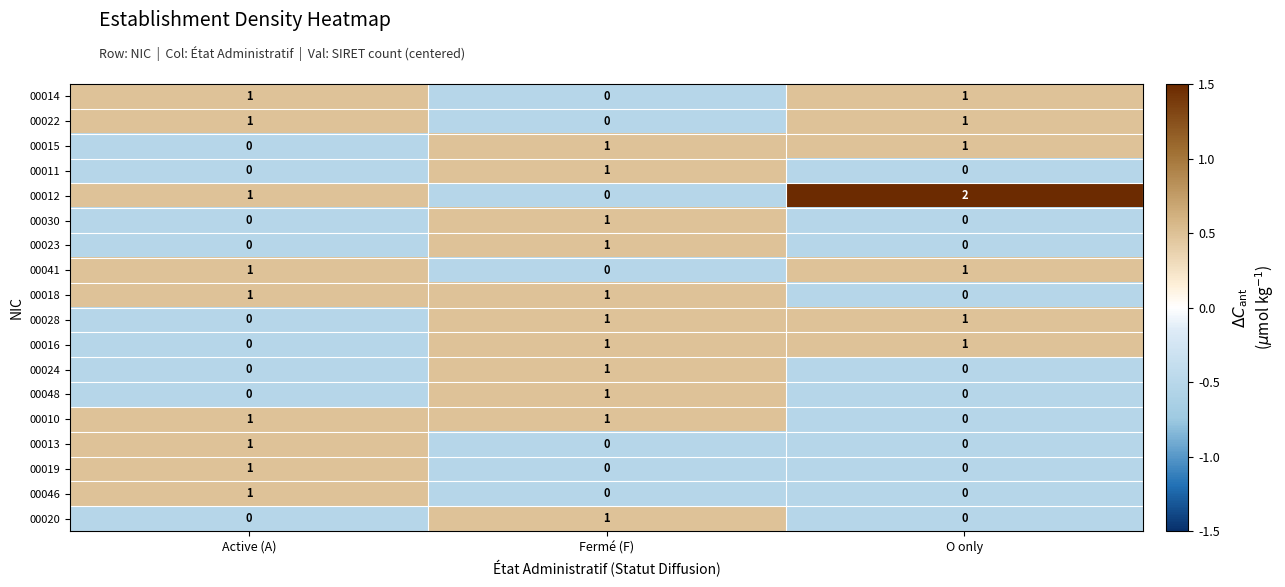

At which label does 00016 reach its minimum?

Active (A)